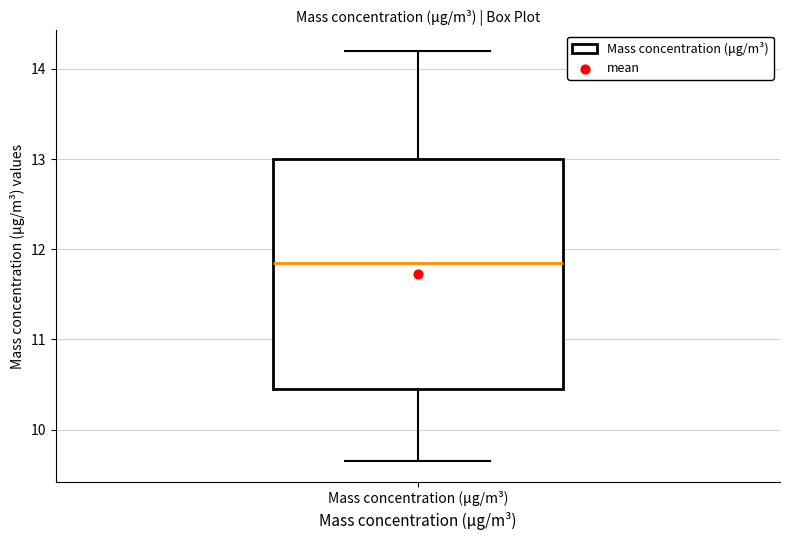

Transcribe this box plot: give where the median line is, the range the box spans, and where the two whiskers end, as read against the y-axis. The values are not printed on the chart, so give them approximately, as read against the axis.

median 11.9, box 10.5 to 13.0, whiskers 9.7 to 14.2